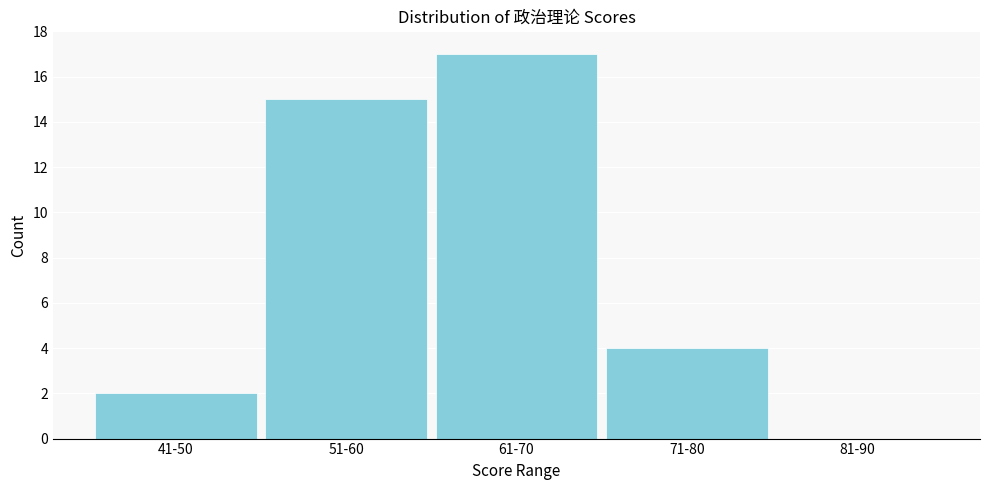

Reading right to left, extract all data points from this chart.

81-90=0	71-80=4	61-70=17	51-60=15	41-50=2